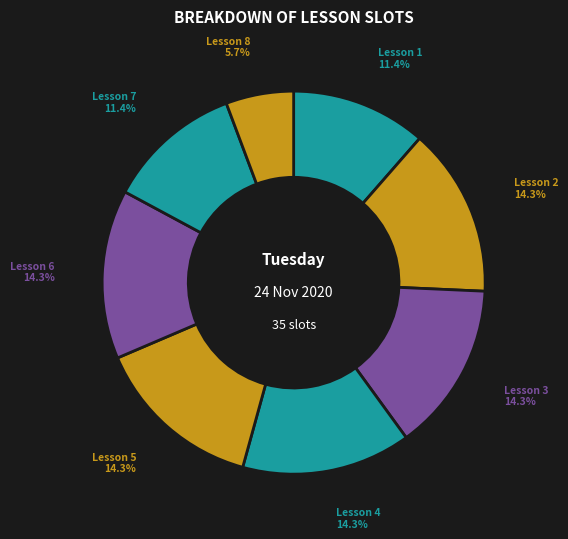

Combined, what portion of the pie is Lesson 6 and Lesson 3?

28.6%